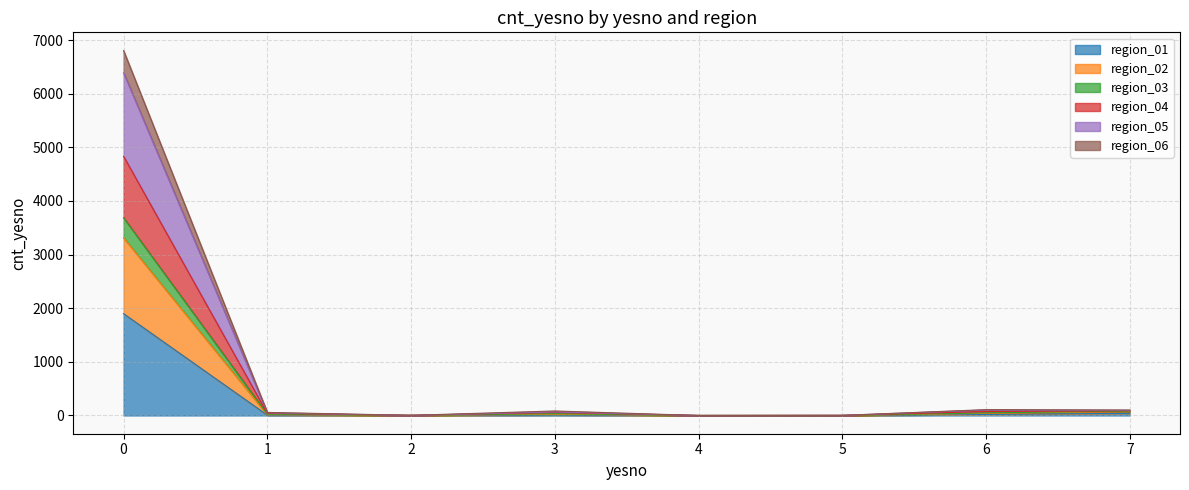

Count the number of data series in this chart.

6